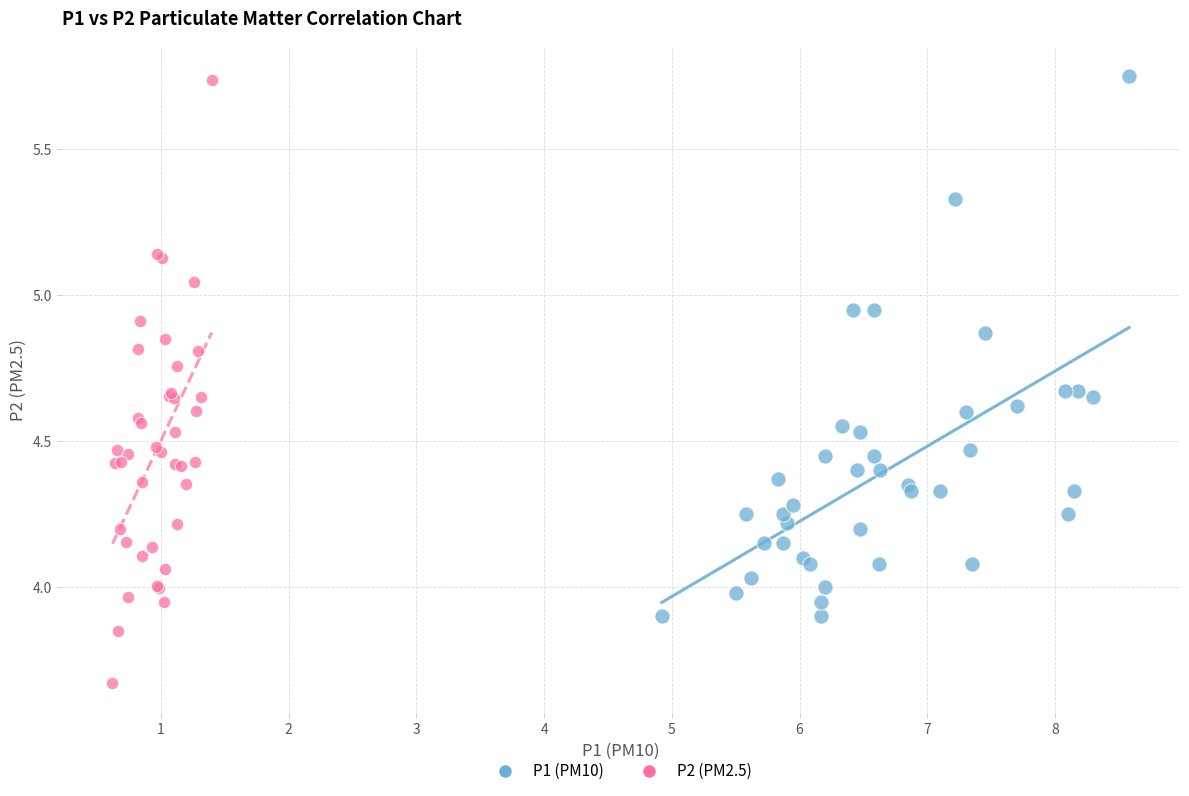

Which series has the widest spread of Y values?

P2 (PM2.5)